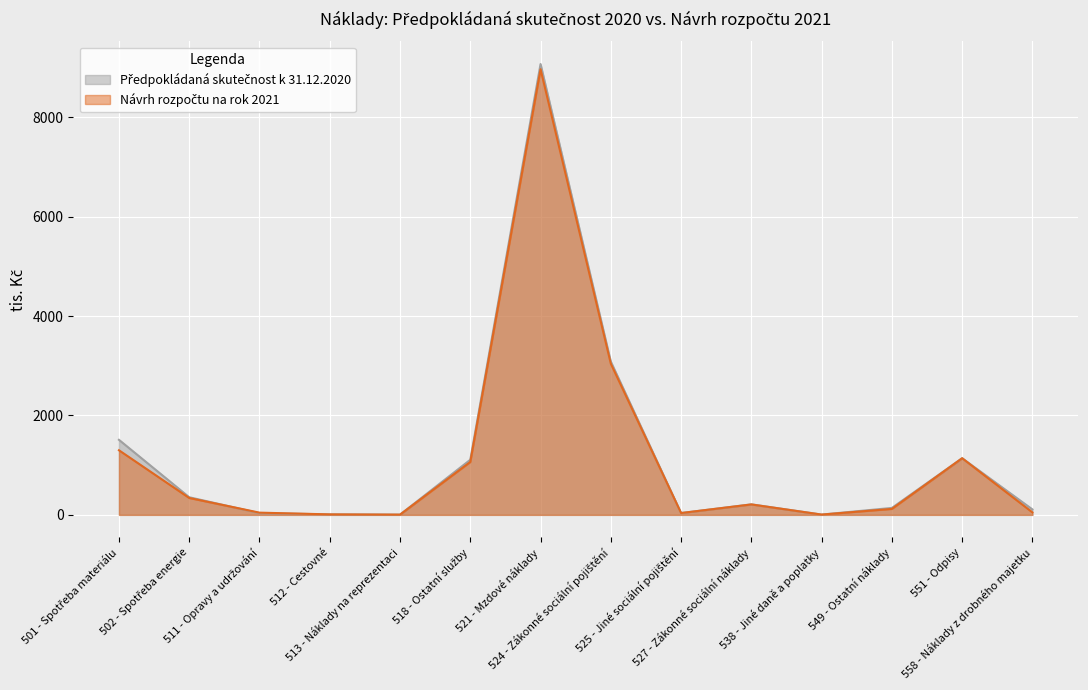

What are all the series names shown in the legend?

Předpokládaná skutečnost k 31.12.2020, Návrh rozpočtu na rok 2021